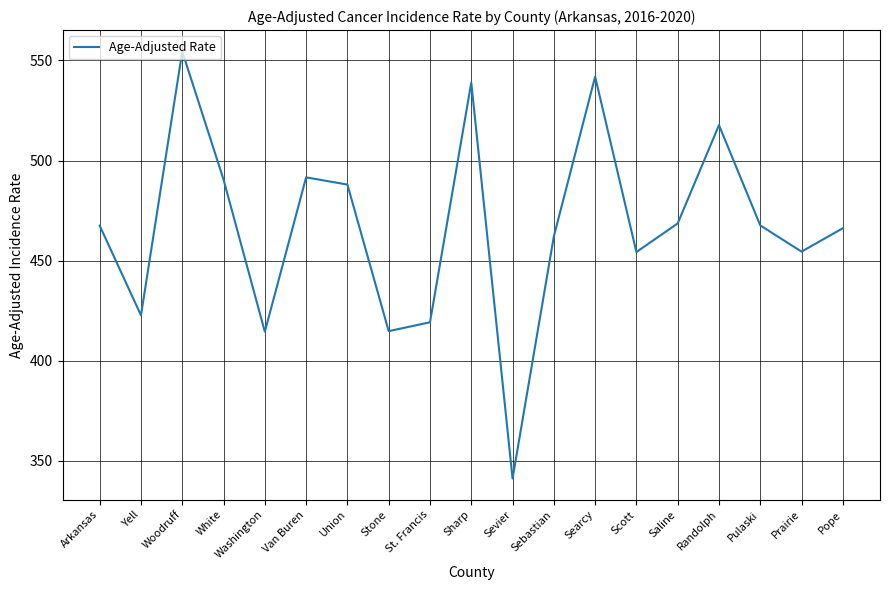

Is it true that the value at Woodruff is 554.5?

True